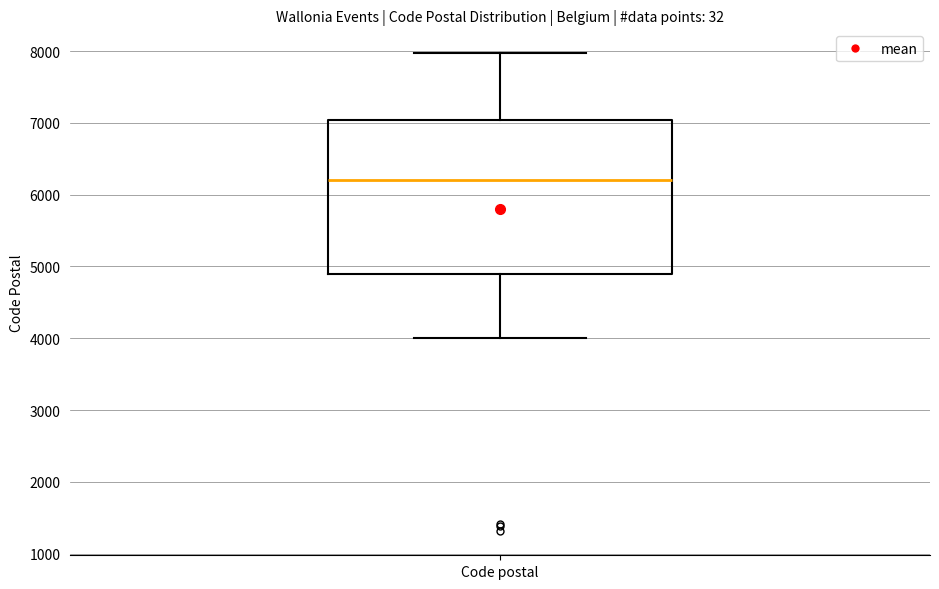

Where does the lower whisker of the box for Code postal end on the y-axis? The values are not printed on the chart, so give them approximately, as read against the axis.

4000